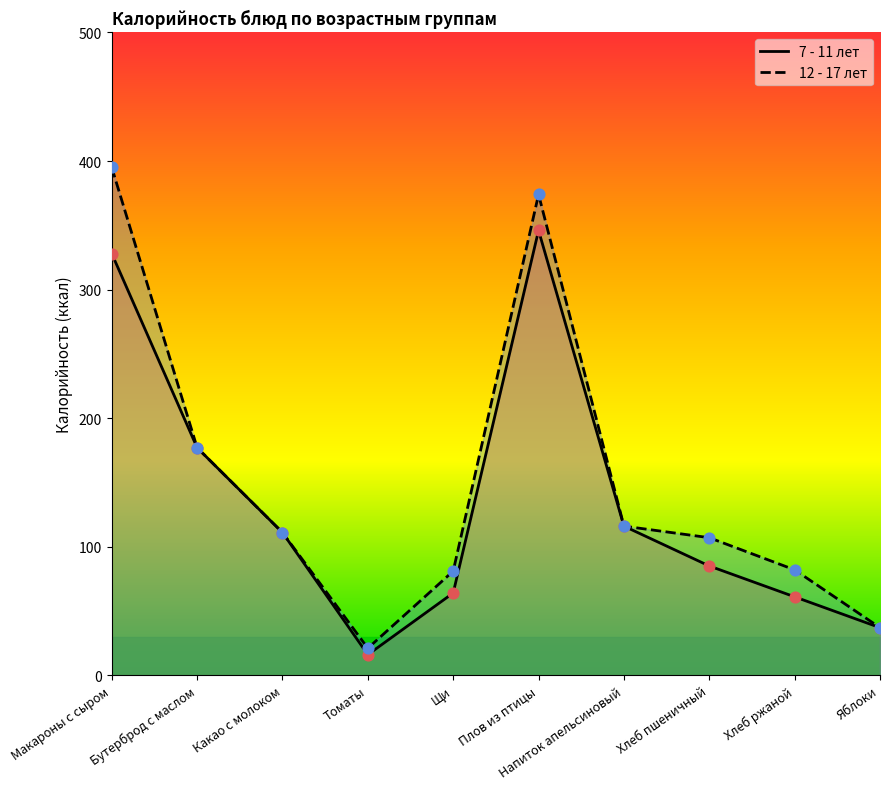

What is the total value across all series at Бутерброд с маслом?

354